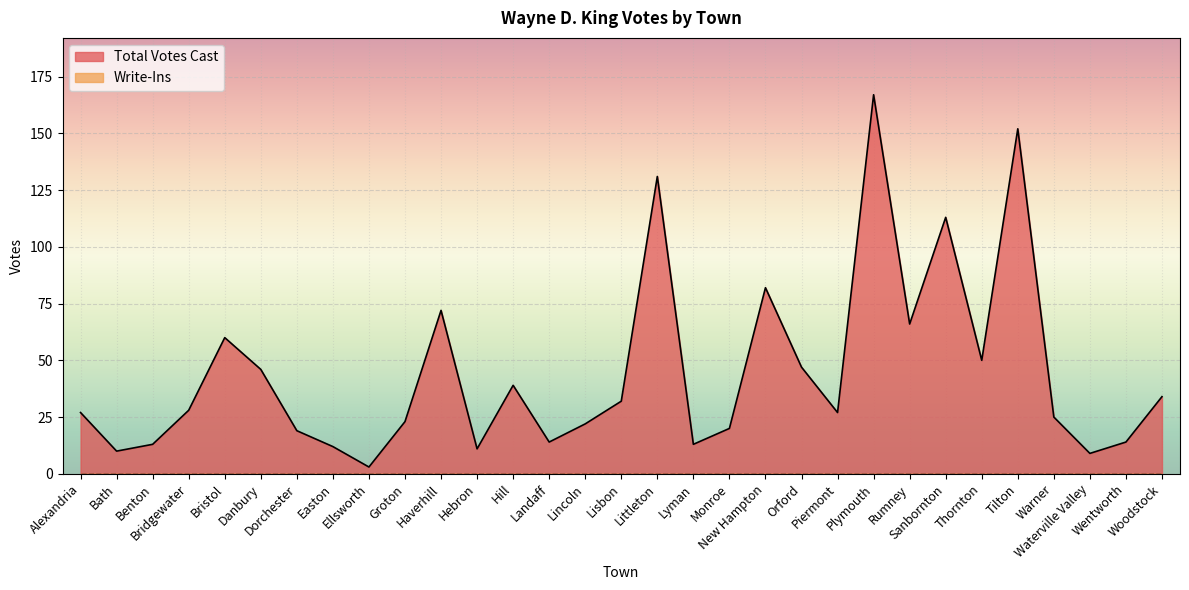

The chart shows a value of 102 at Tilton. True or false?

False